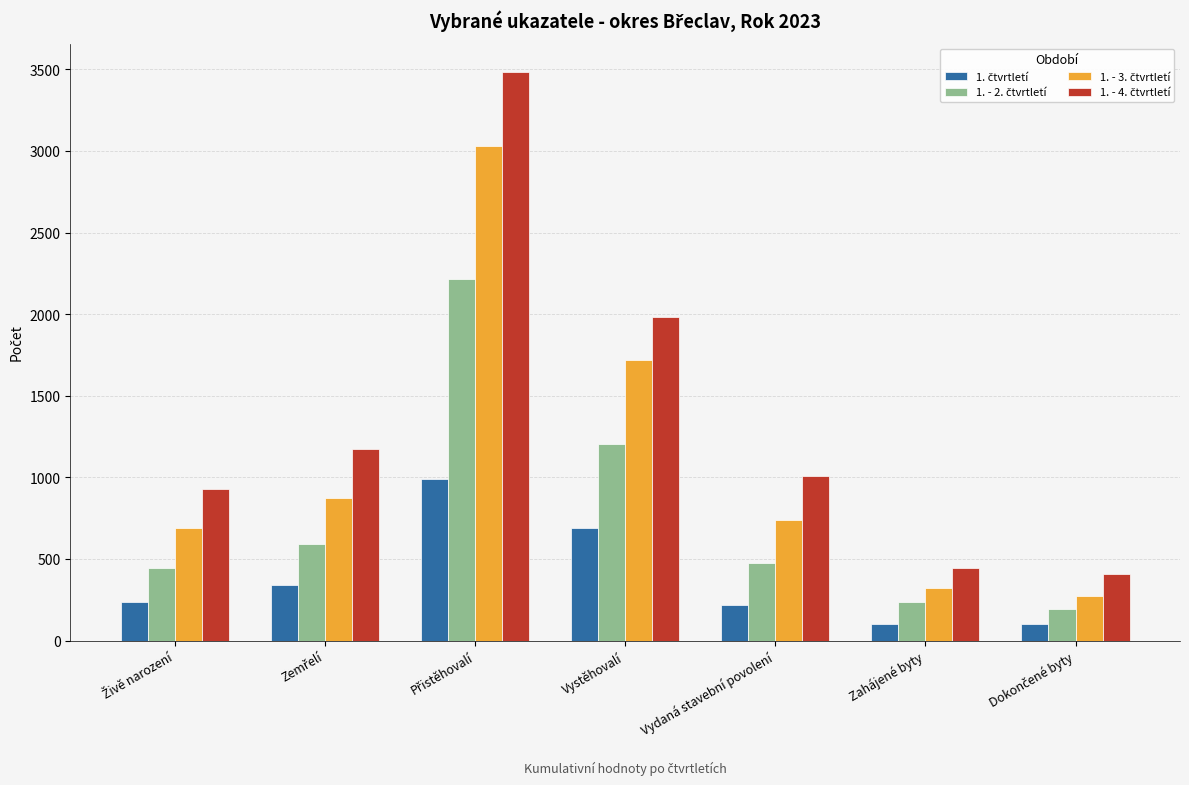

How many bars are there in total?

28